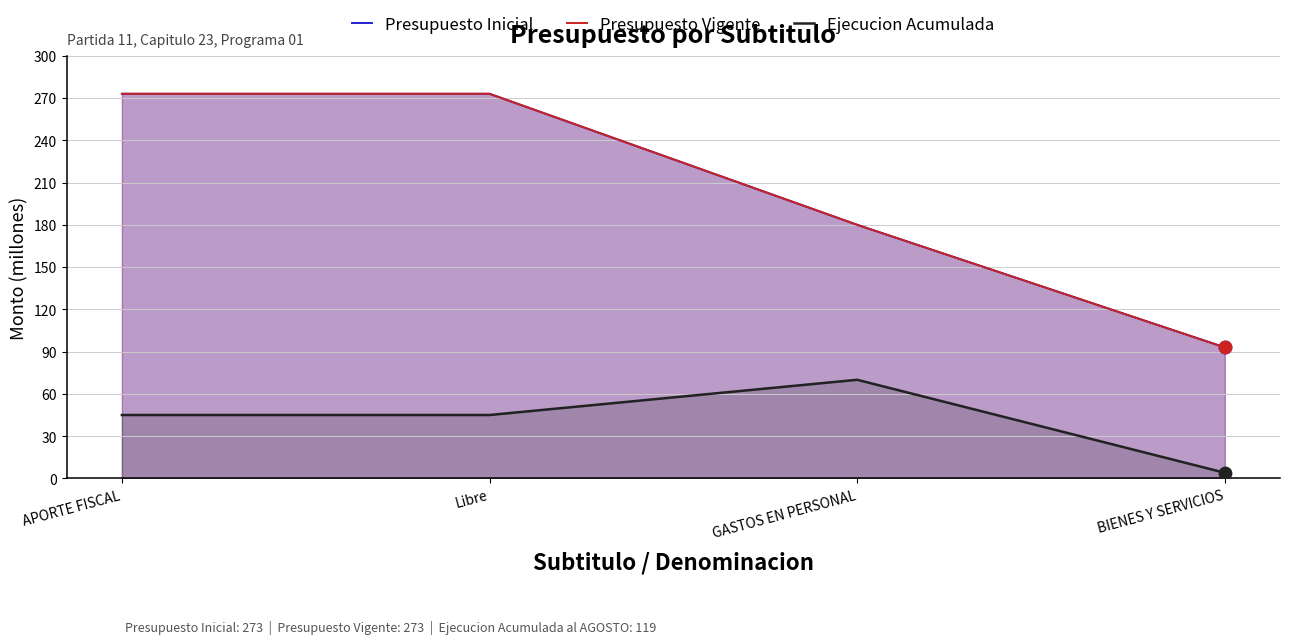

What is the total value across all series at BIENES Y SERVICIOS?

190